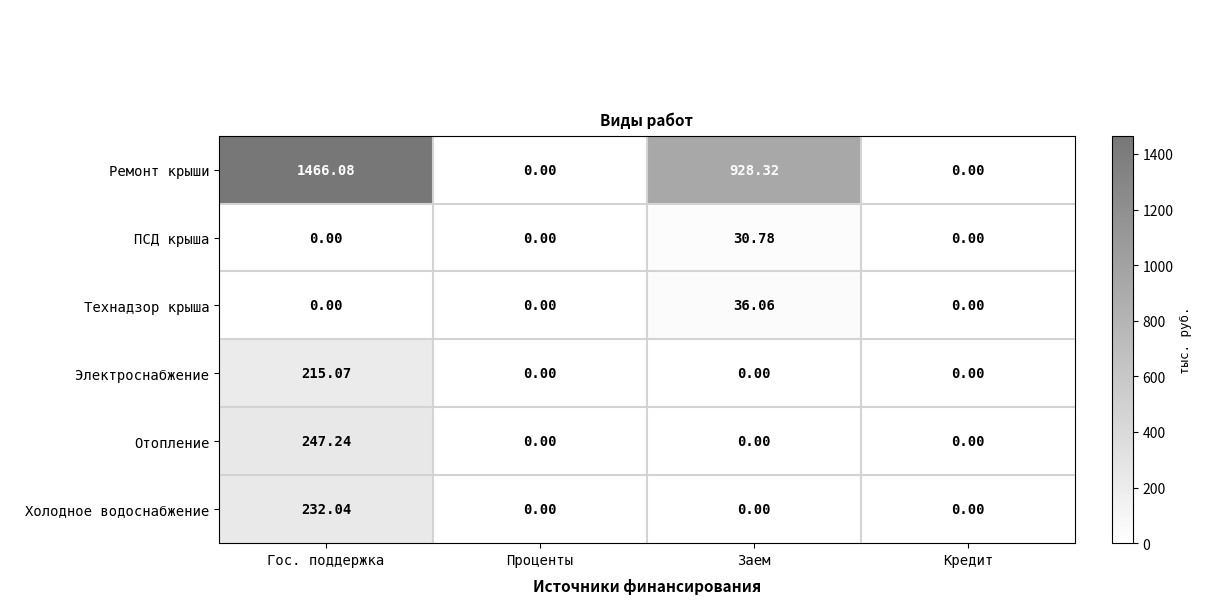

Which series has the largest range (max minus min)?

Ремонт крыши